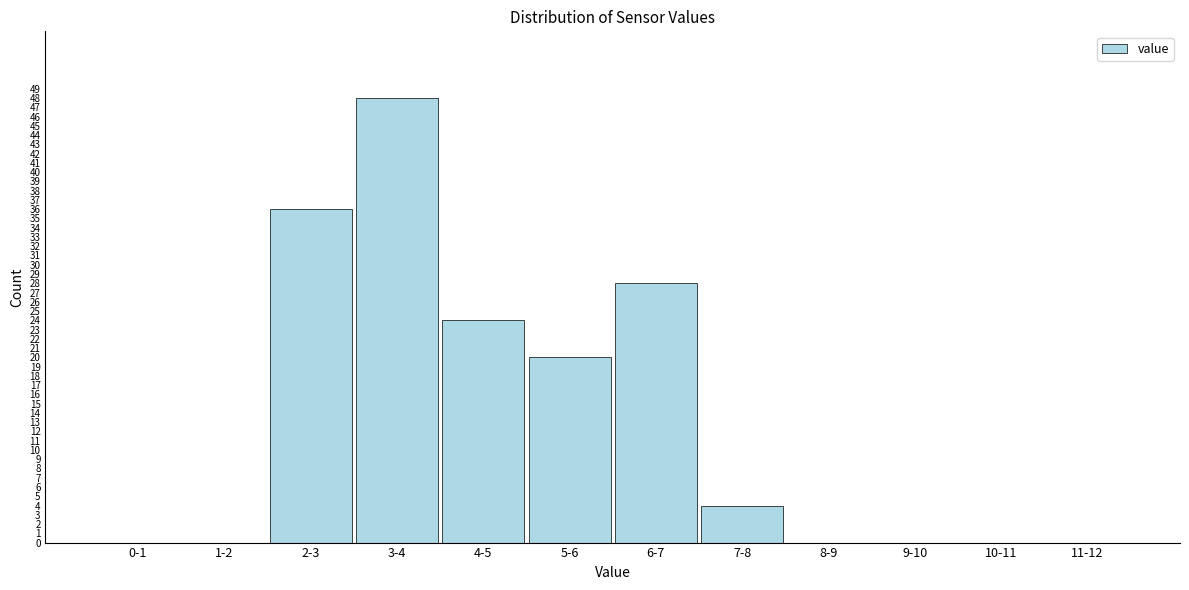

Reading left to right, list all the values displayed in this chart.

0-1=0	1-2=0	2-3=36	3-4=48	4-5=24	5-6=20	6-7=28	7-8=4	8-9=0	9-10=0	10-11=0	11-12=0